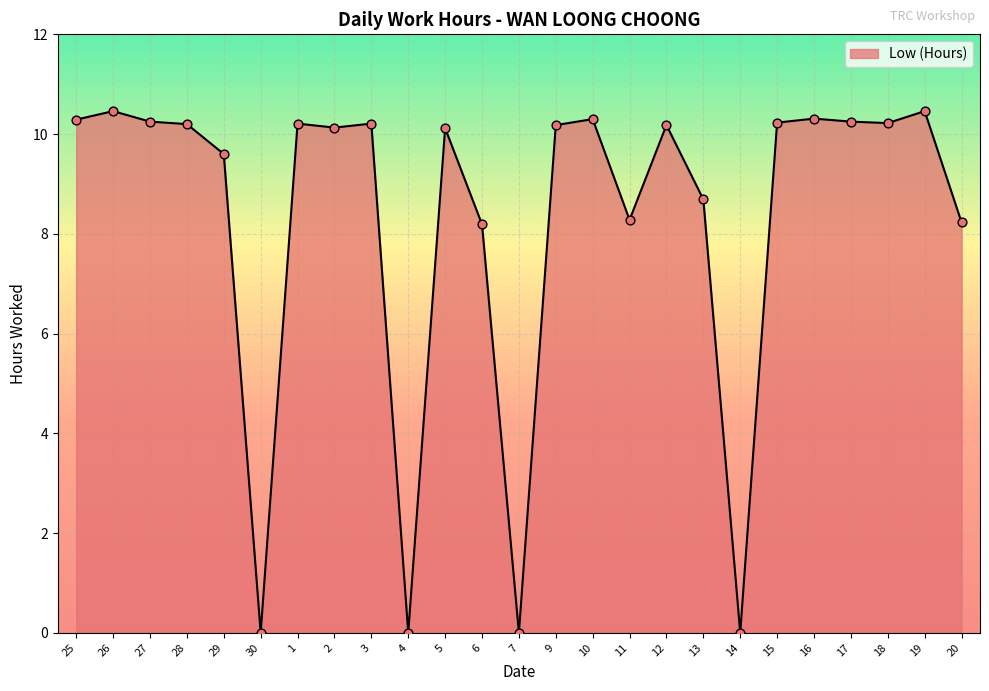

Which has a higher value, 13 or 10?

10